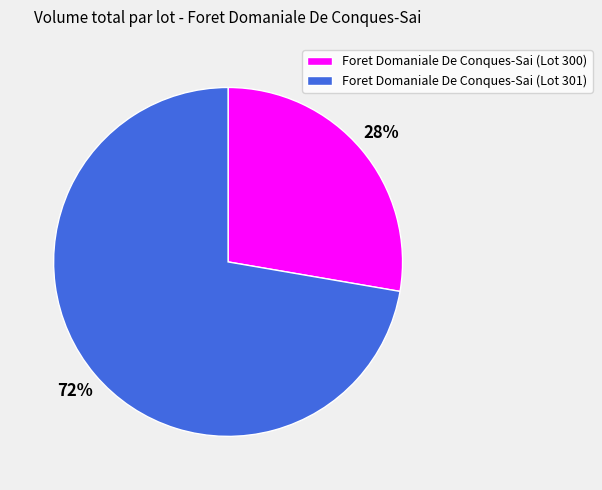

Is Foret Domaniale De Conques-Sai (Lot 301) the majority of the pie?

Yes